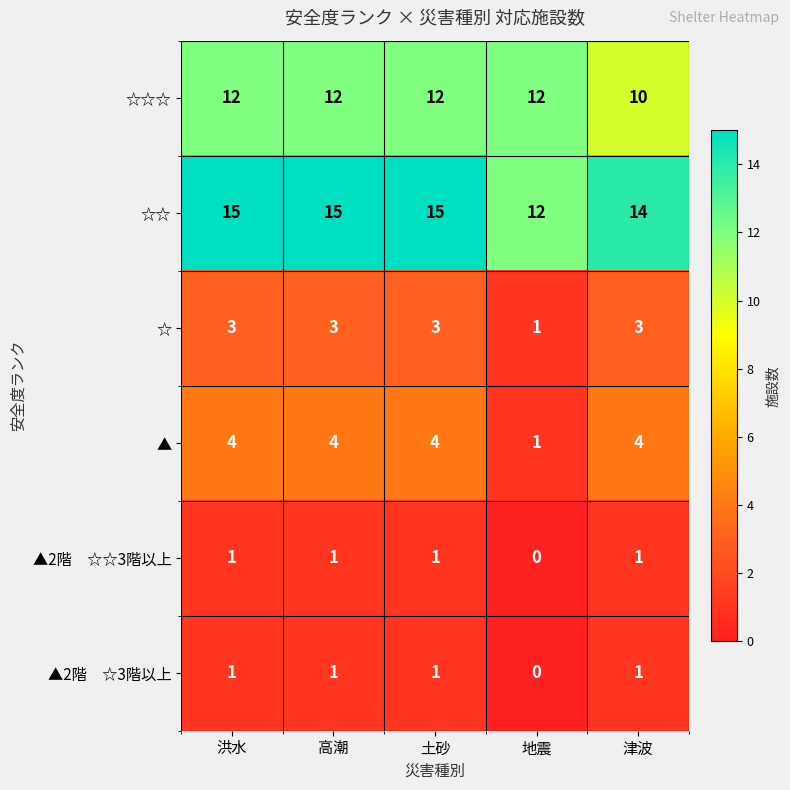

Is it true that ☆☆☆ equals 12 at 土砂?

True